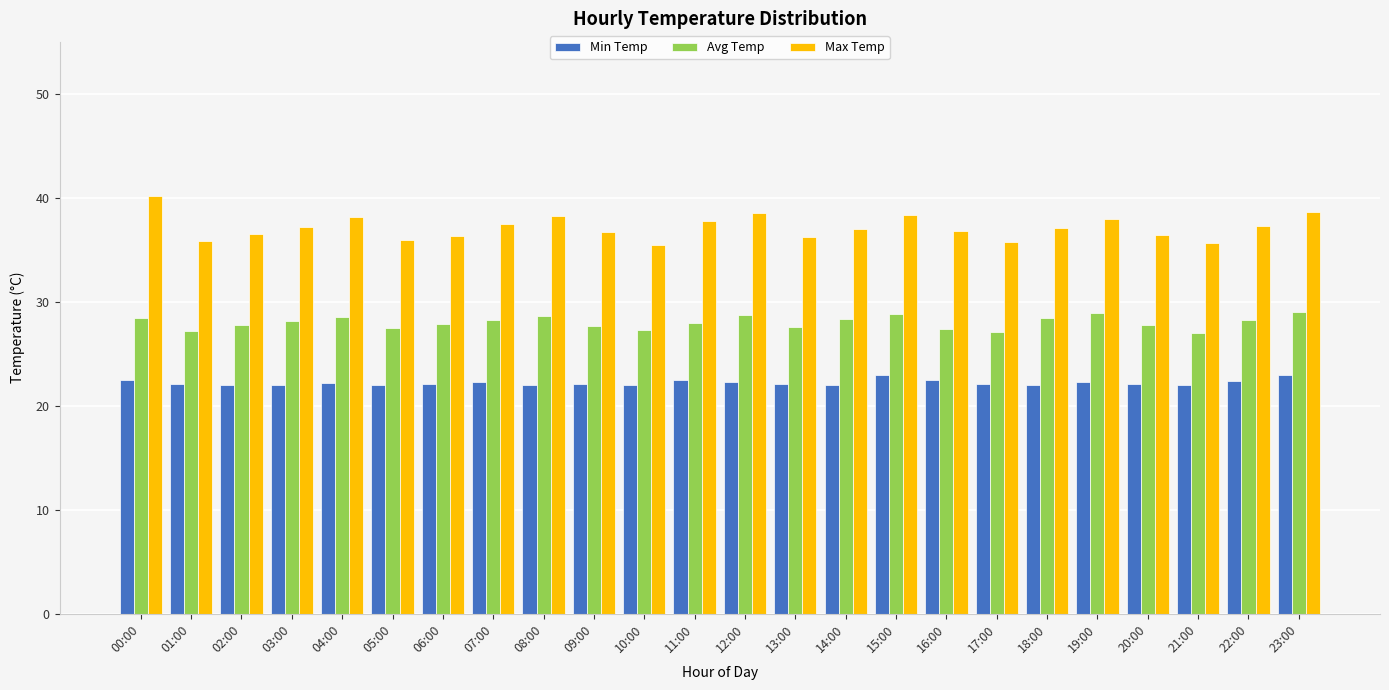

What is the total value across all series at 12:00?

89.5